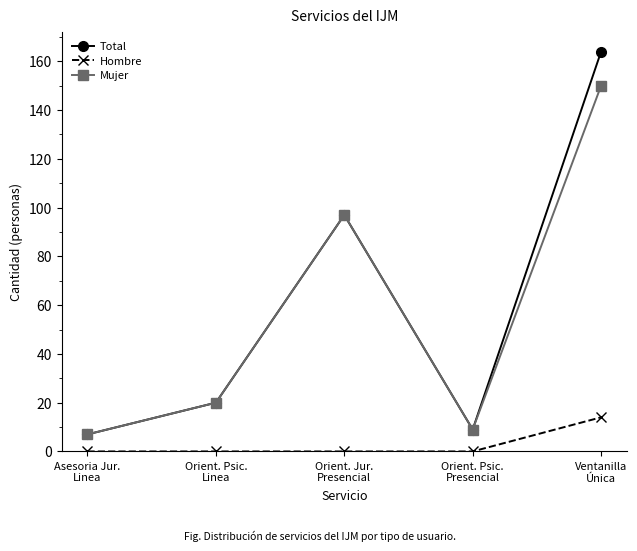

Where is Mujer nearest to the value 78?

Orient. Jur.
Presencial